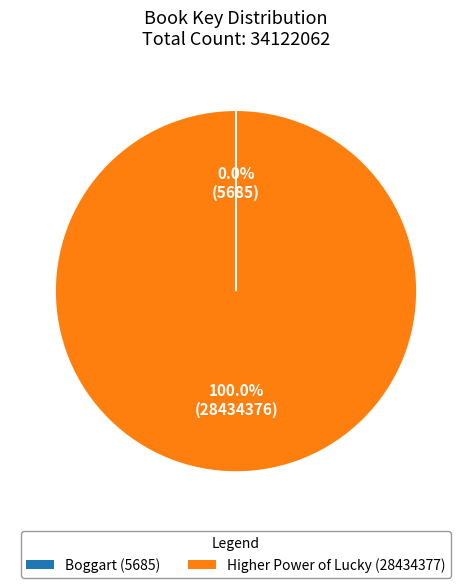

Which slice is the largest?

Higher Power of Lucky (28434377)